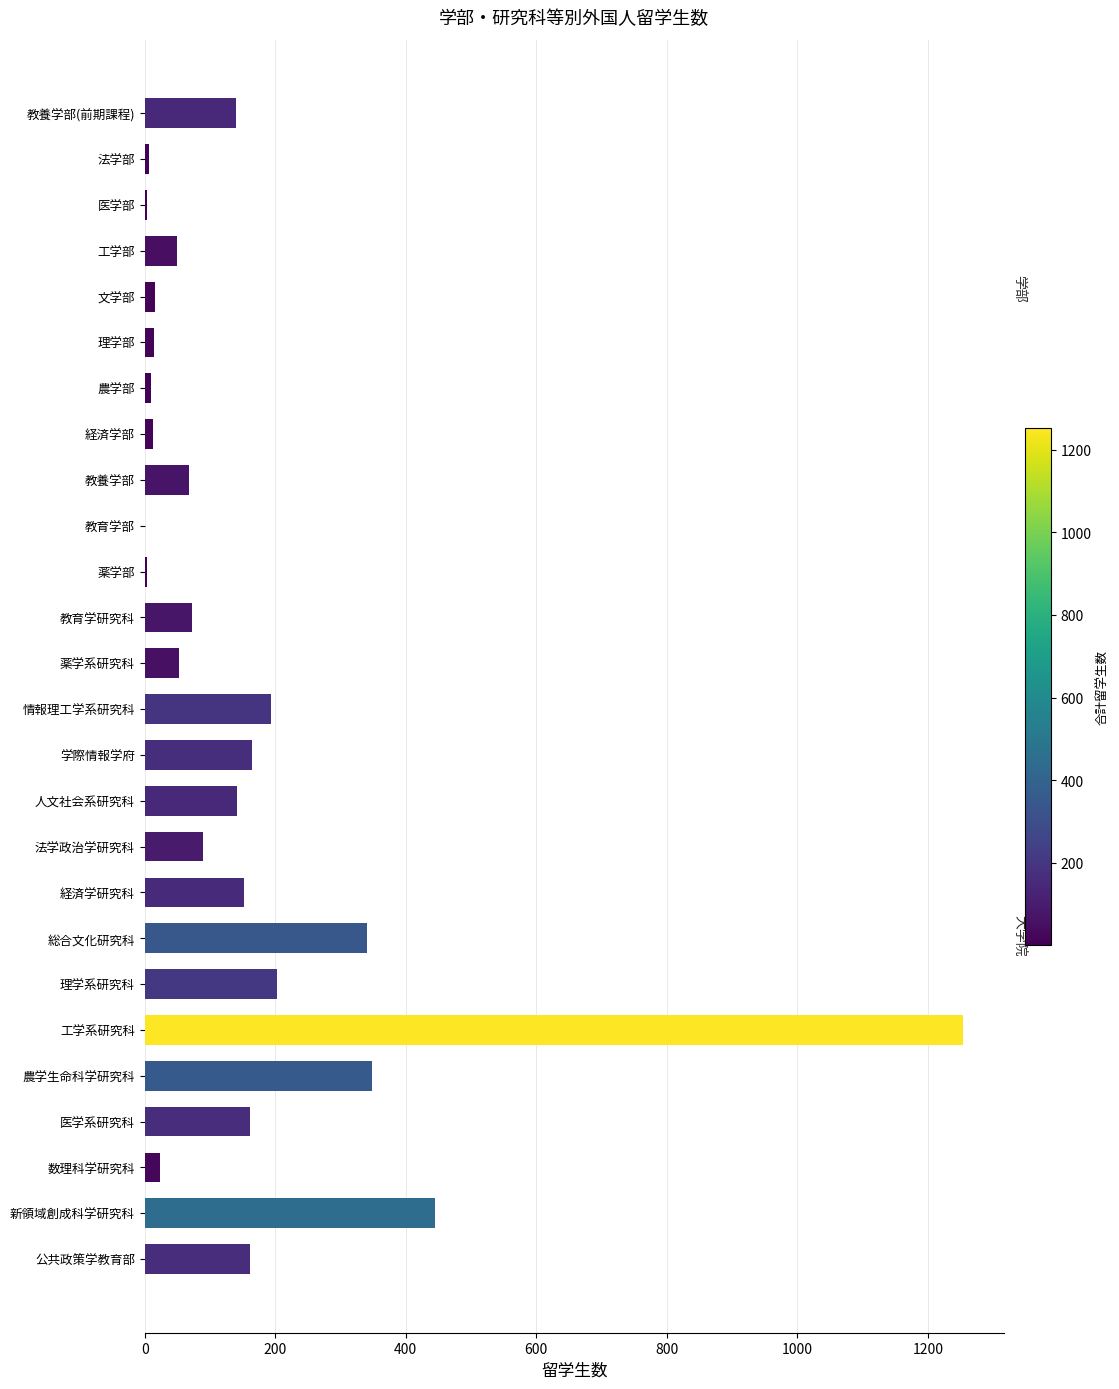

Between 医学系研究科 and 文学部, which is larger?

医学系研究科